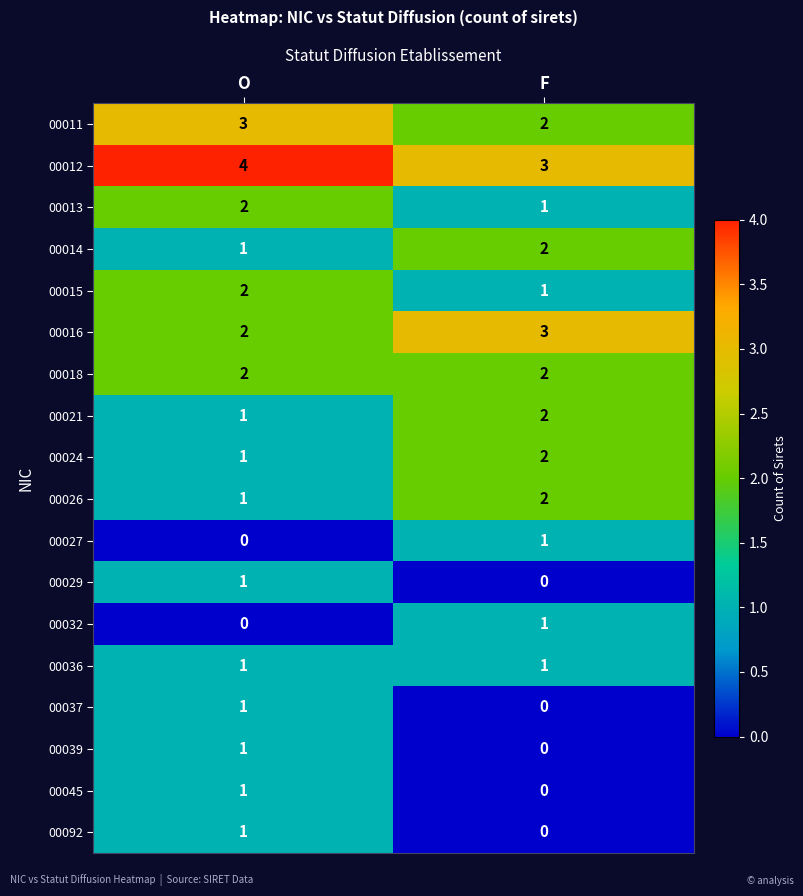

Which series has the largest total across all categories?

00012